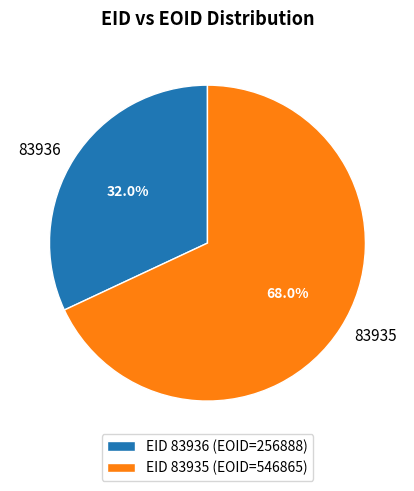

Count the number of slices in the pie.

2